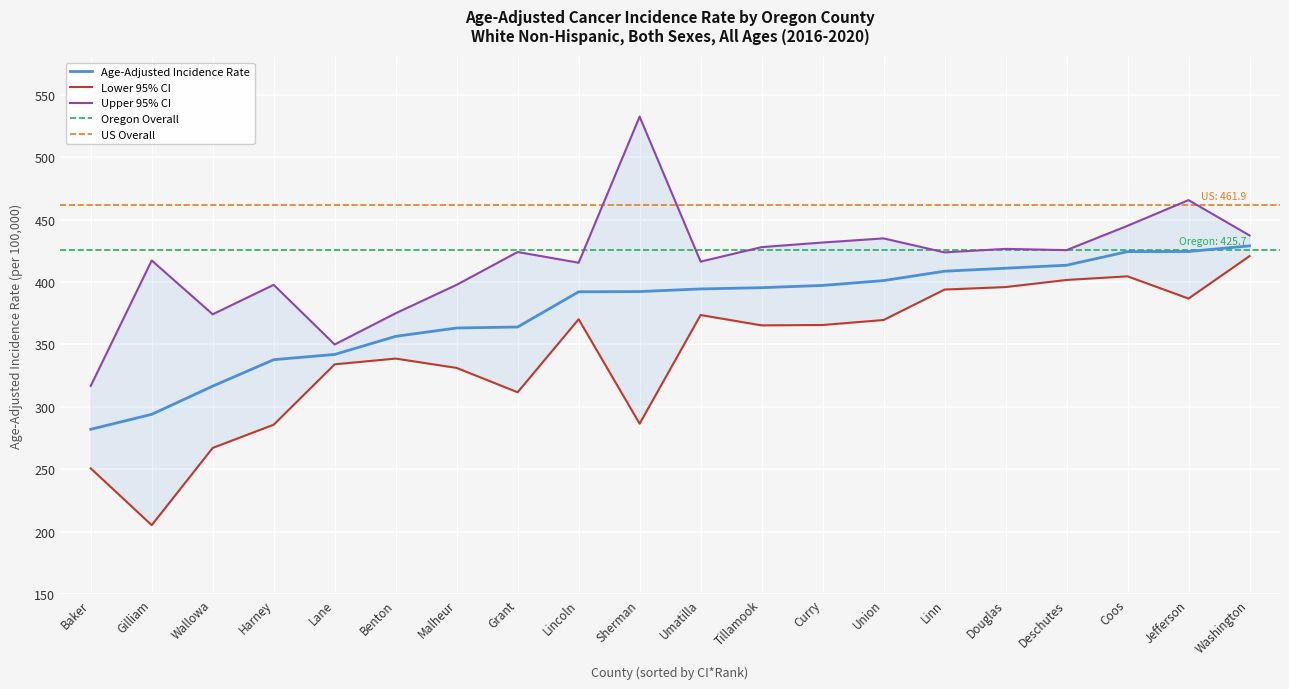

What is the difference between the Age-Adjusted Incidence Rate values at Linn and Lane?

66.7